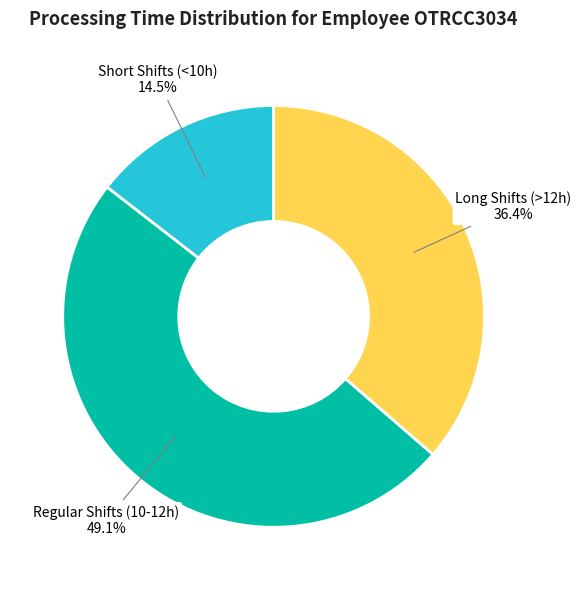

What is the ratio of the value at Long Shifts (>12h) to the value at Short Shifts (<10h)?

2.5